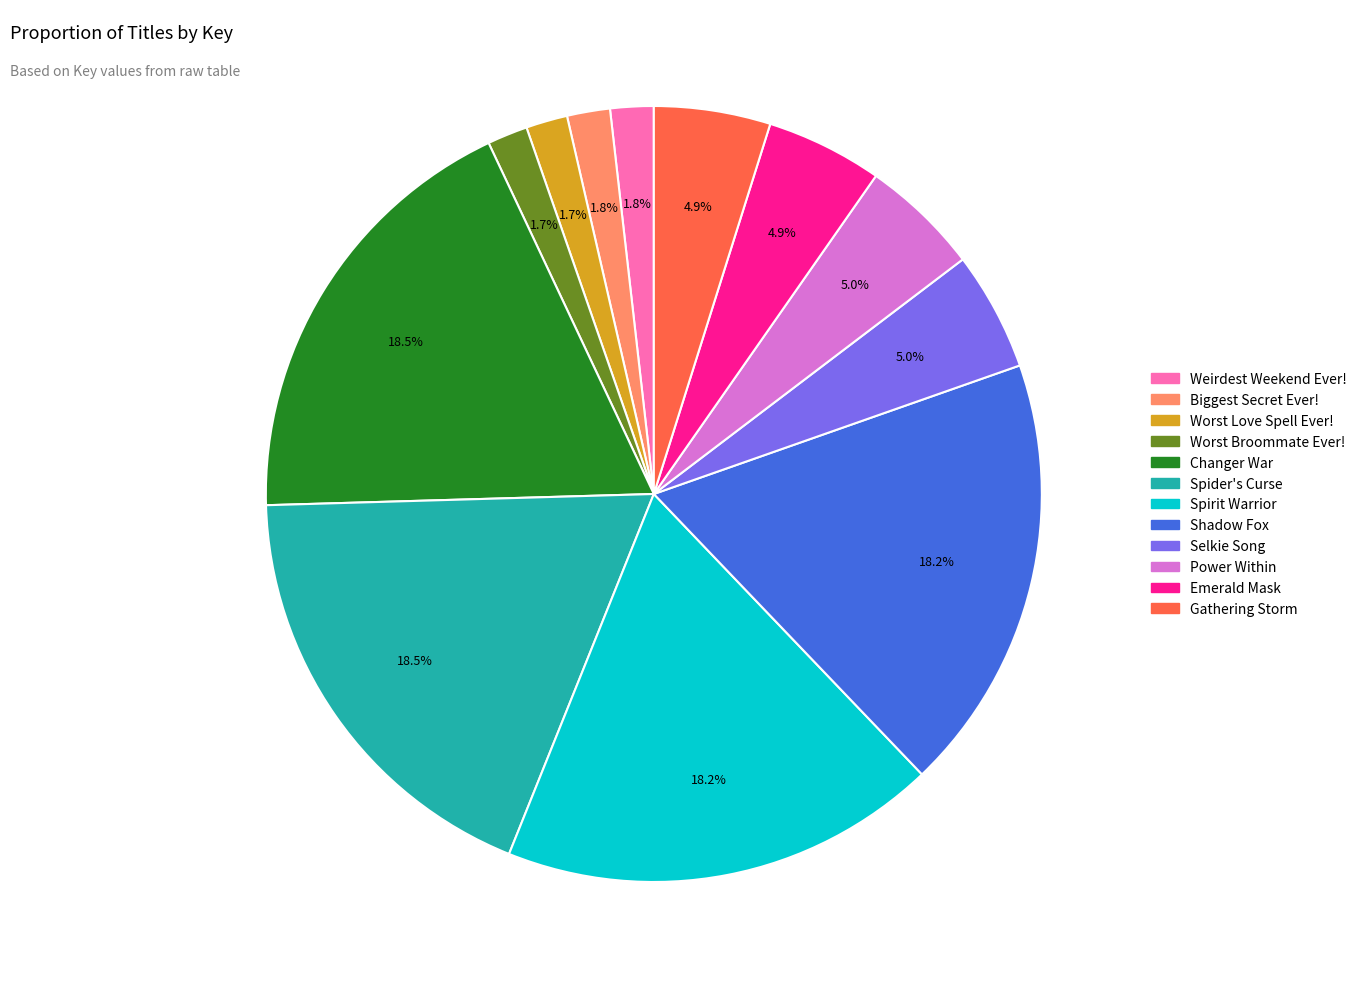

Count the number of slices in the pie.

12